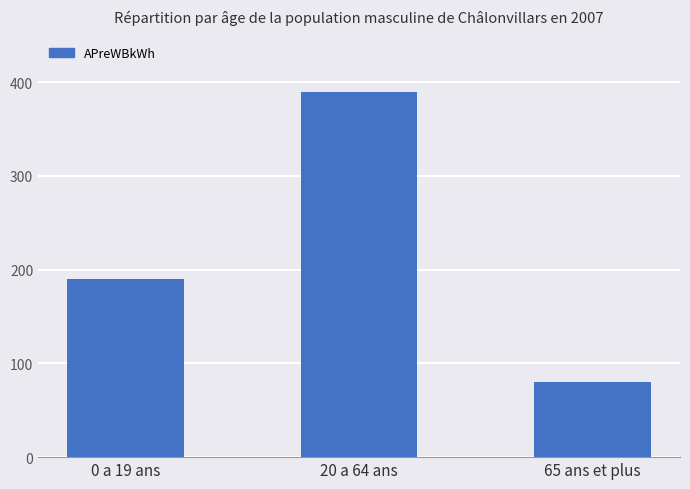

The value at 0 a 19 ans is 190. True or false?

True